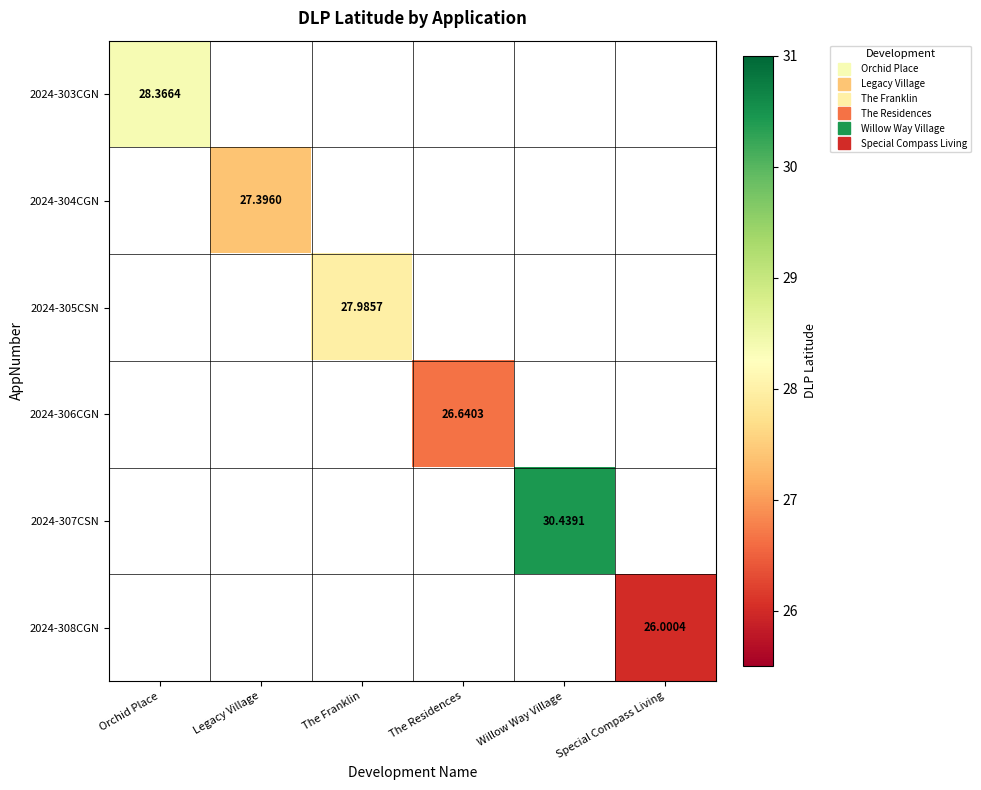

How many values in 2024-305CSN are above zero?

1